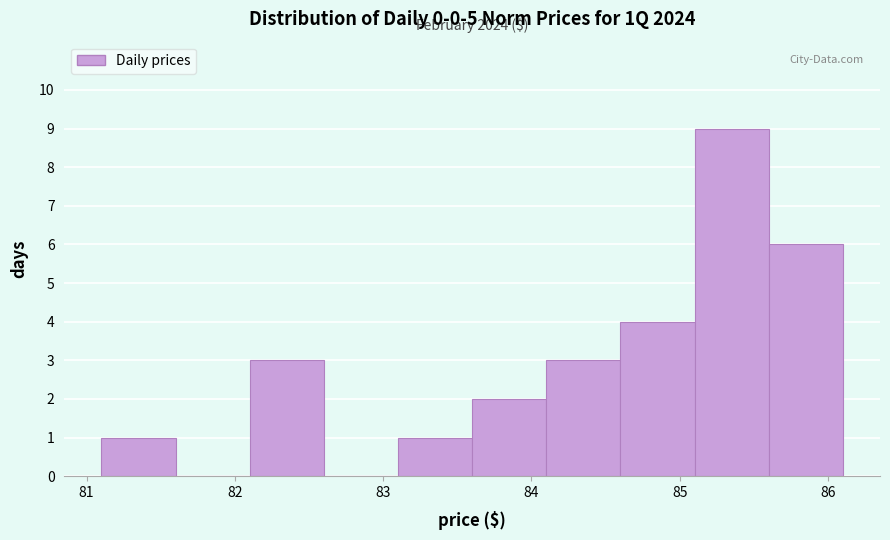

Over which range of the x-axis is the bar tallest?

85.1 to 85.6